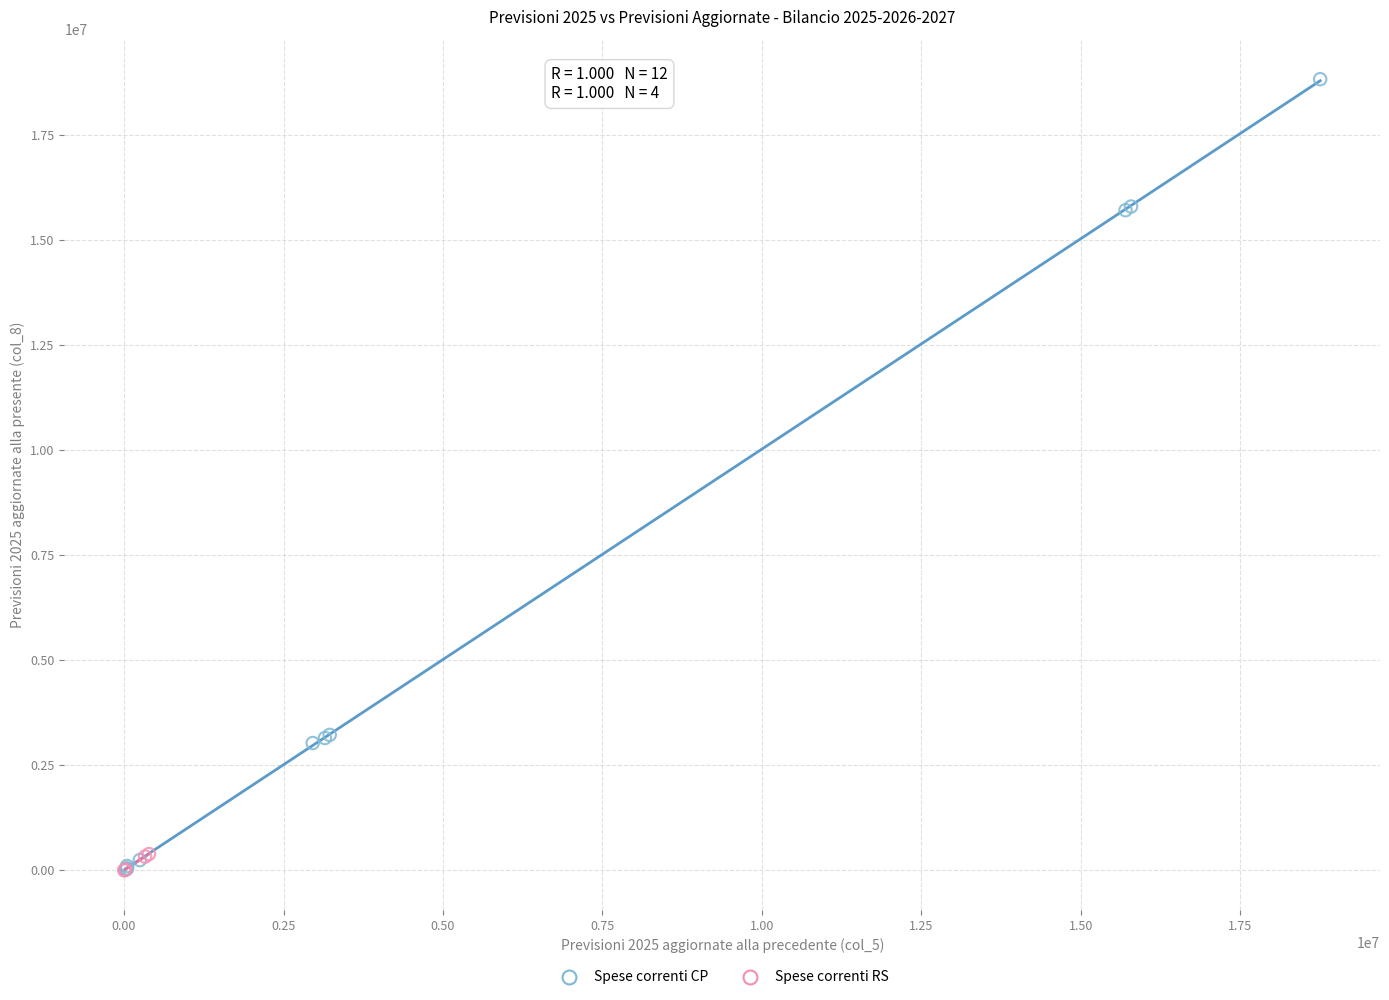

Which series reaches the maximum Y coordinate?

Spese correnti CP